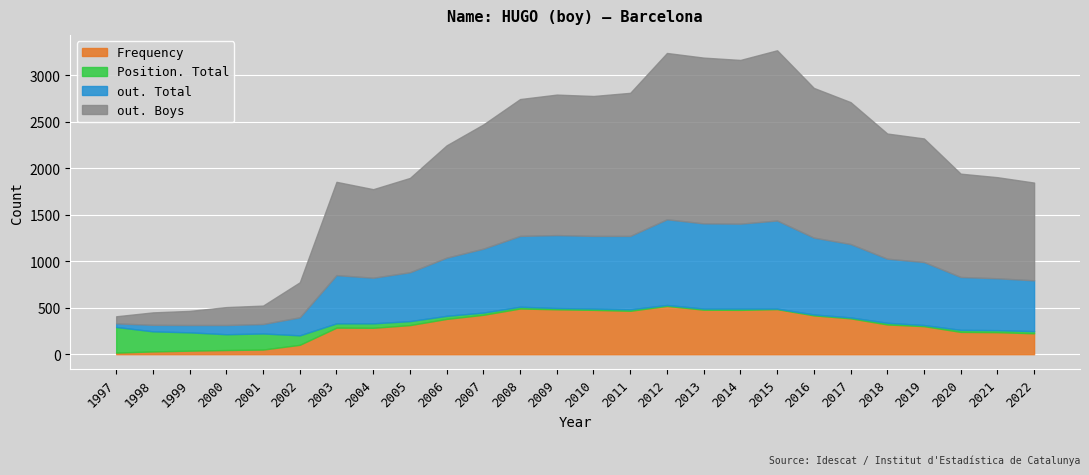

What is the difference between the highest and lowest values at 2018?

1329